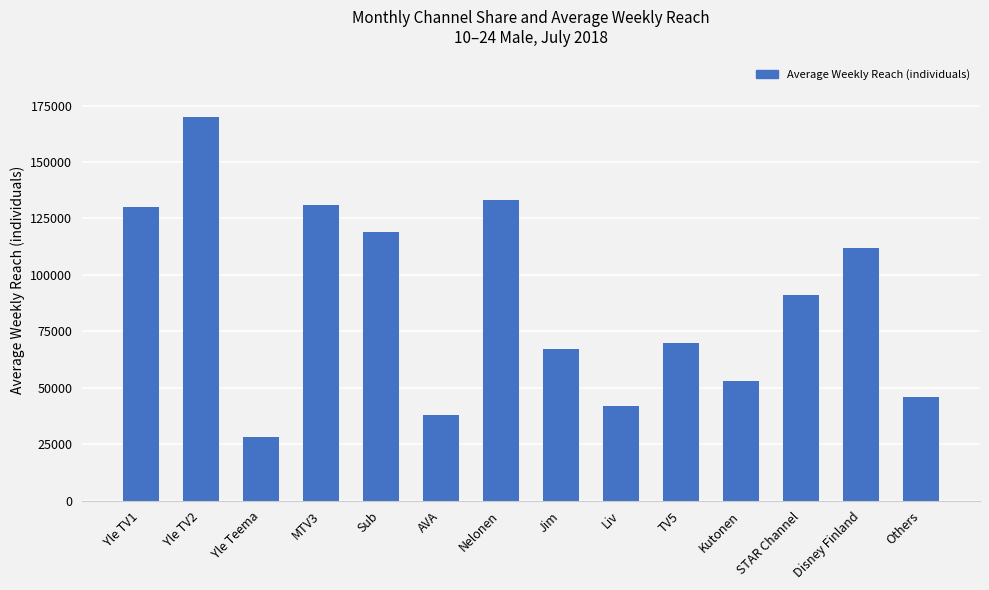

At which category does the chart reach its peak across all series?

Yle TV2